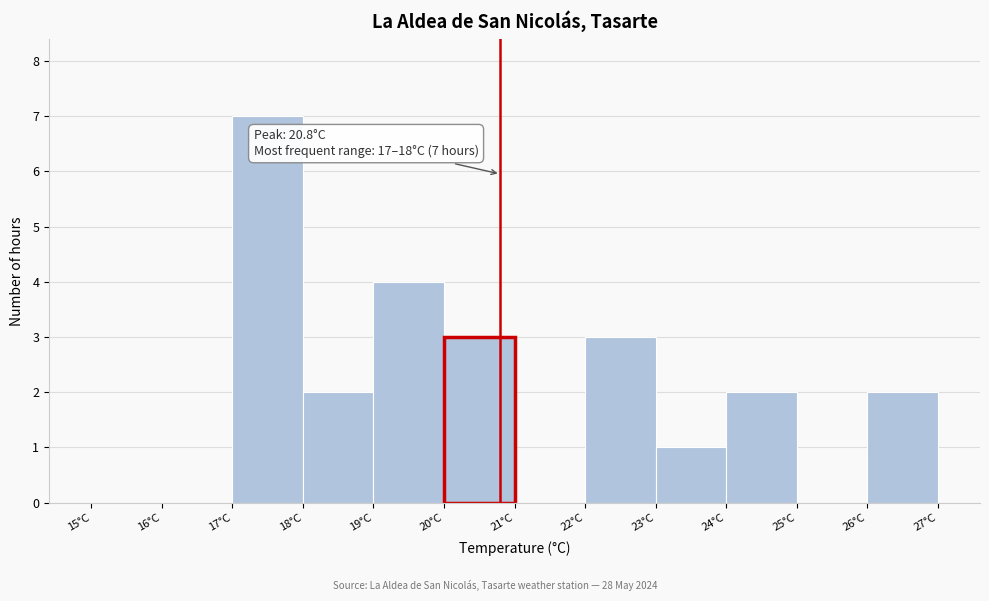

Over which range of the x-axis is the bar tallest?

17 to 18